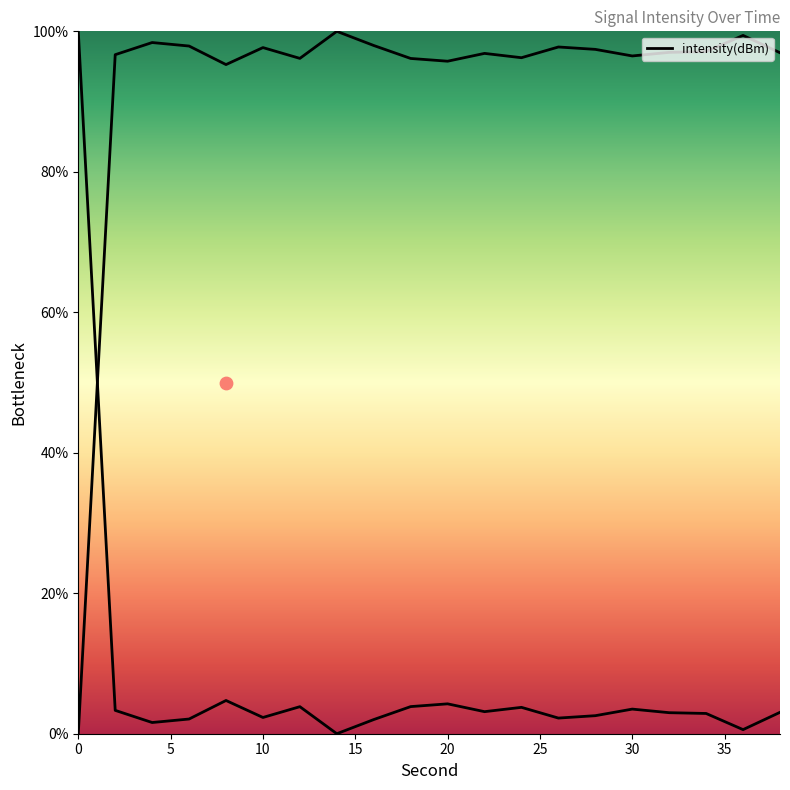

What is the ratio of the value at 38 to the value at 18?

1.0